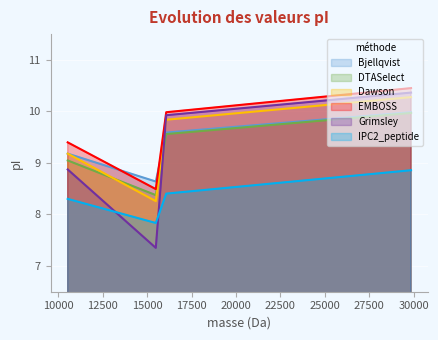

True or false: Grimsley and IPC2_peptide intersect in this chart.

True